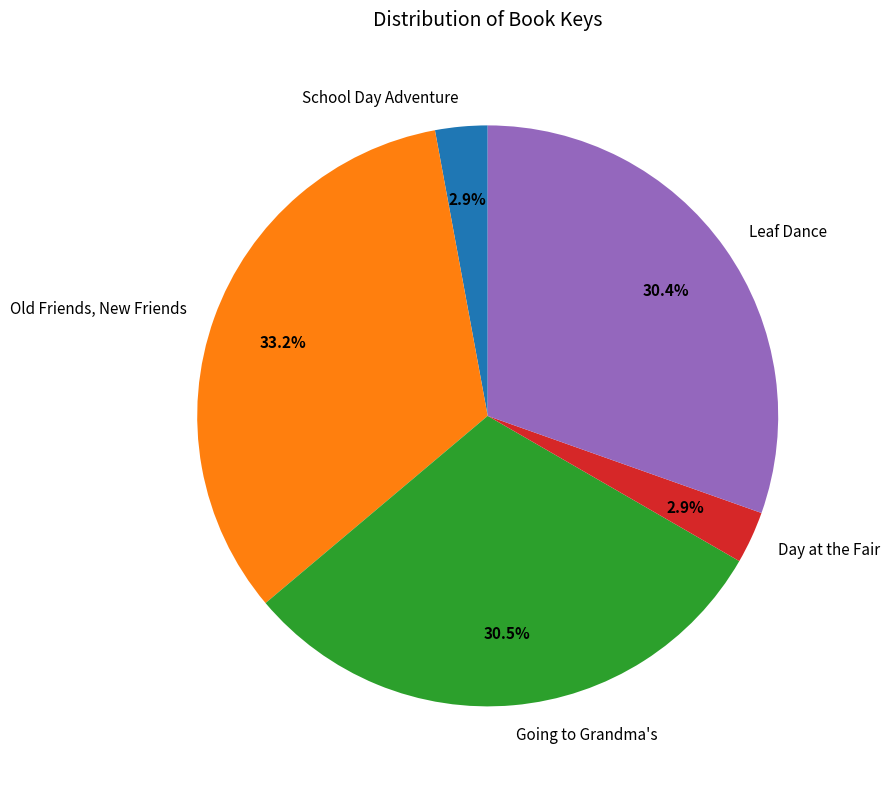

What is the largest slice in the pie chart?

Old Friends, New Friends